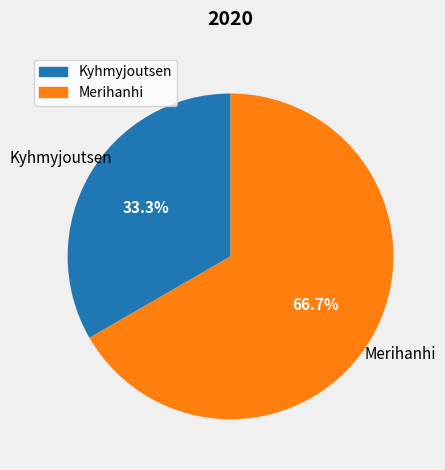

Is it true that Merihanhi is 57% of the pie?

False